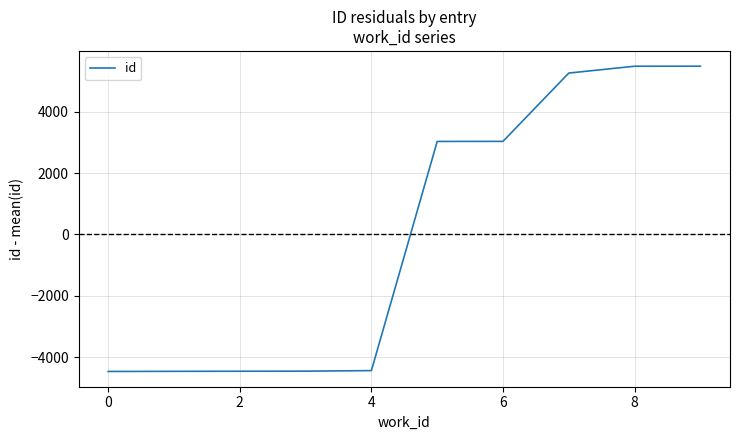

What is the smallest value displayed?

-4469.4